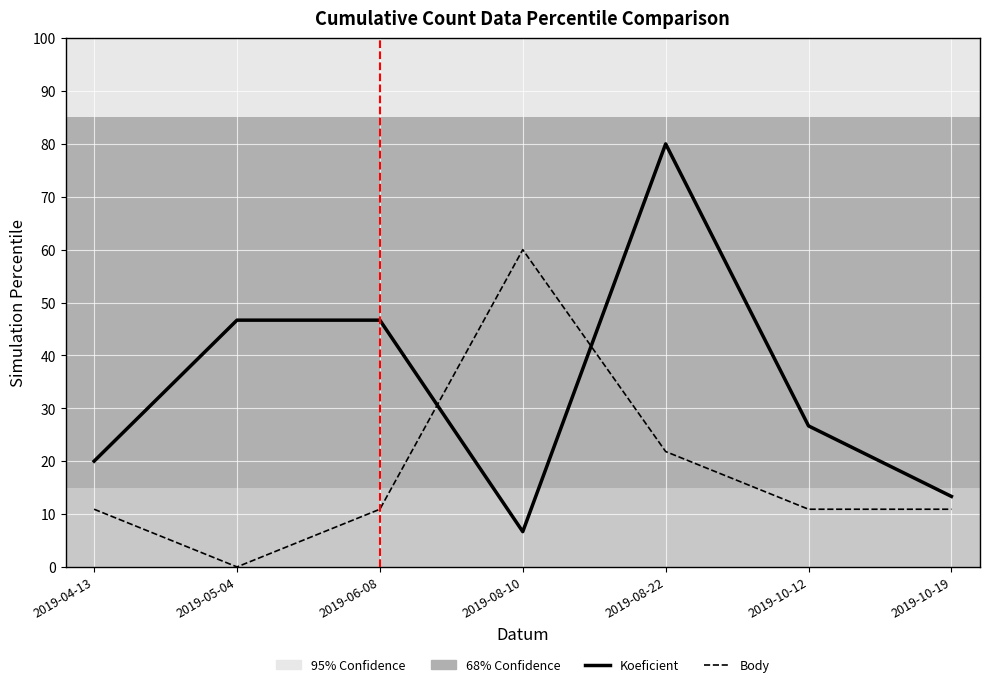

Reading left to right, extract all data points from this chart.

Koeficient: 20.0	46.7	46.7	6.7	80.0	26.7	13.3
Body: 10.9	0.0	10.9	60.0	21.8	10.9	10.9